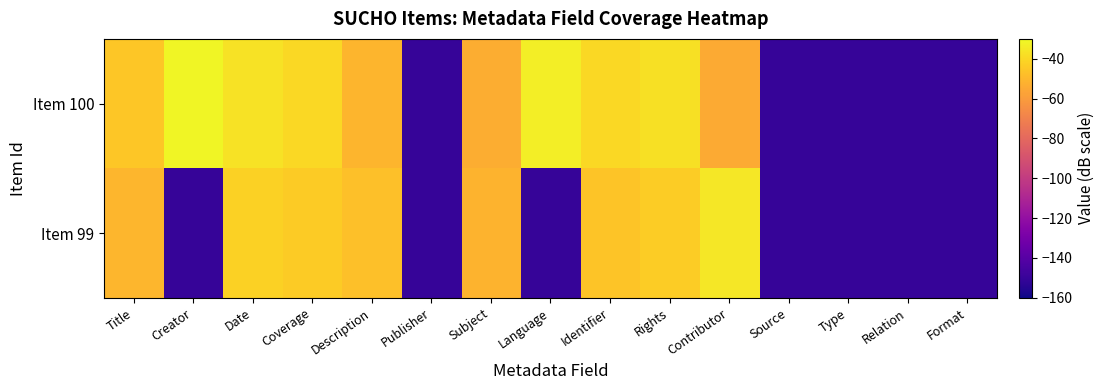

What is the spread (max minus min) of values at Subject?

2.0